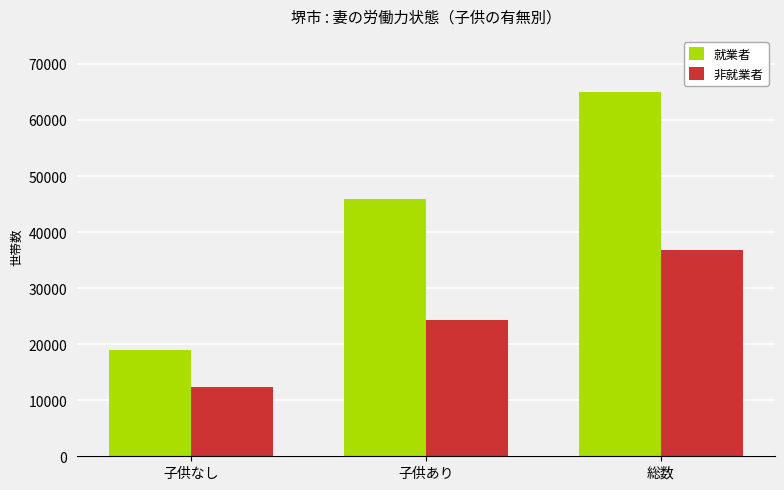

Count the 非就業者 values in the range 12368 to 36720.

3